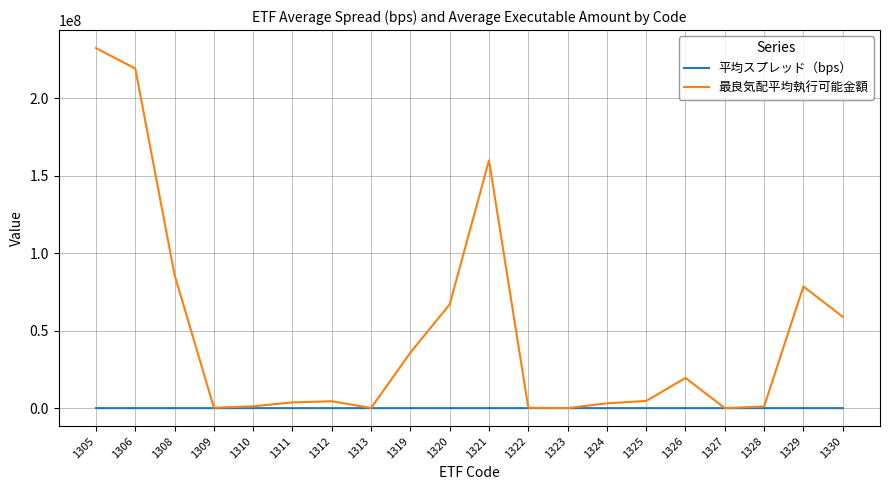

At which category is the sum across all series the highest?

1305